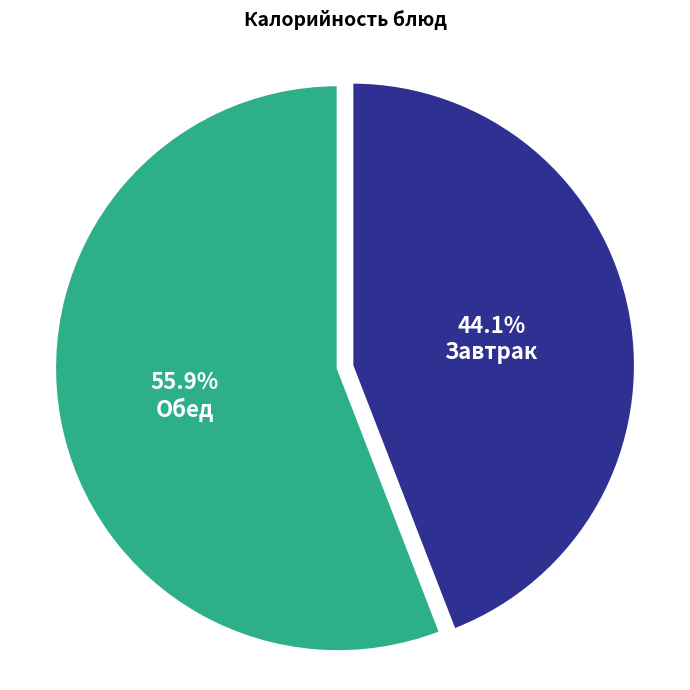

What is the ratio of the value at Обед to the value at Завтрак?

1.3